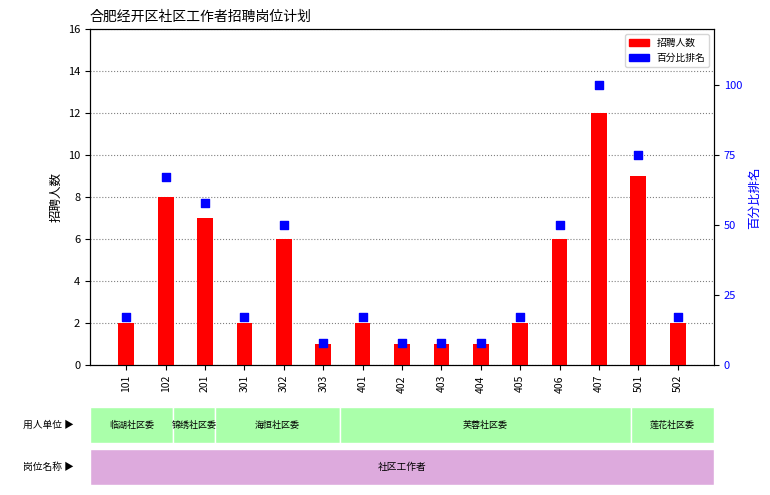

Which series contains the lowest Y value?

招聘人数